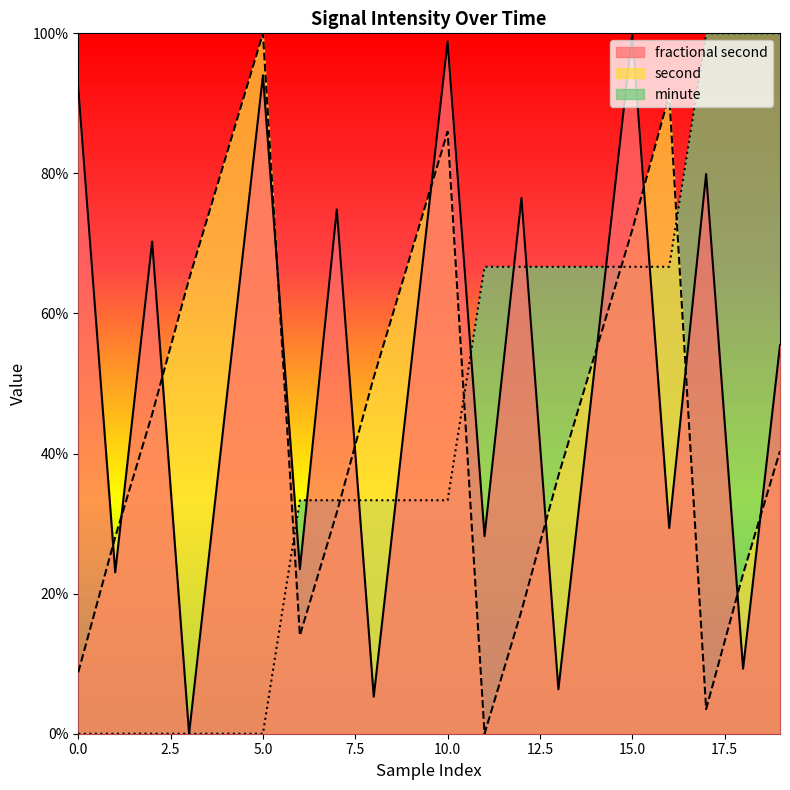

Reading left to right, what are all the values shown in this chart?

fractional second: 0=0.9	1=0.2	2=0.7	3=0.0	4=0.5	5=0.9	6=0.2	7=0.7	8=0.1	9=0.5	10=1.0	11=0.3	12=0.8	13=0.1	14=0.5	15=1.0	16=0.3	17=0.8	18=0.1	19=0.6
second: 0=0.1	1=0.3	2=0.5	3=0.6	4=0.8	5=1.0	6=0.1	7=0.3	8=0.5	9=0.7	10=0.9	11=0.0	12=0.2	13=0.4	14=0.5	15=0.7	16=0.9	17=0.0	18=0.2	19=0.4
minute: 0=0.0	1=0.0	2=0.0	3=0.0	4=0.0	5=0.0	6=0.3	7=0.3	8=0.3	9=0.3	10=0.3	11=0.7	12=0.7	13=0.7	14=0.7	15=0.7	16=0.7	17=1.0	18=1.0	19=1.0